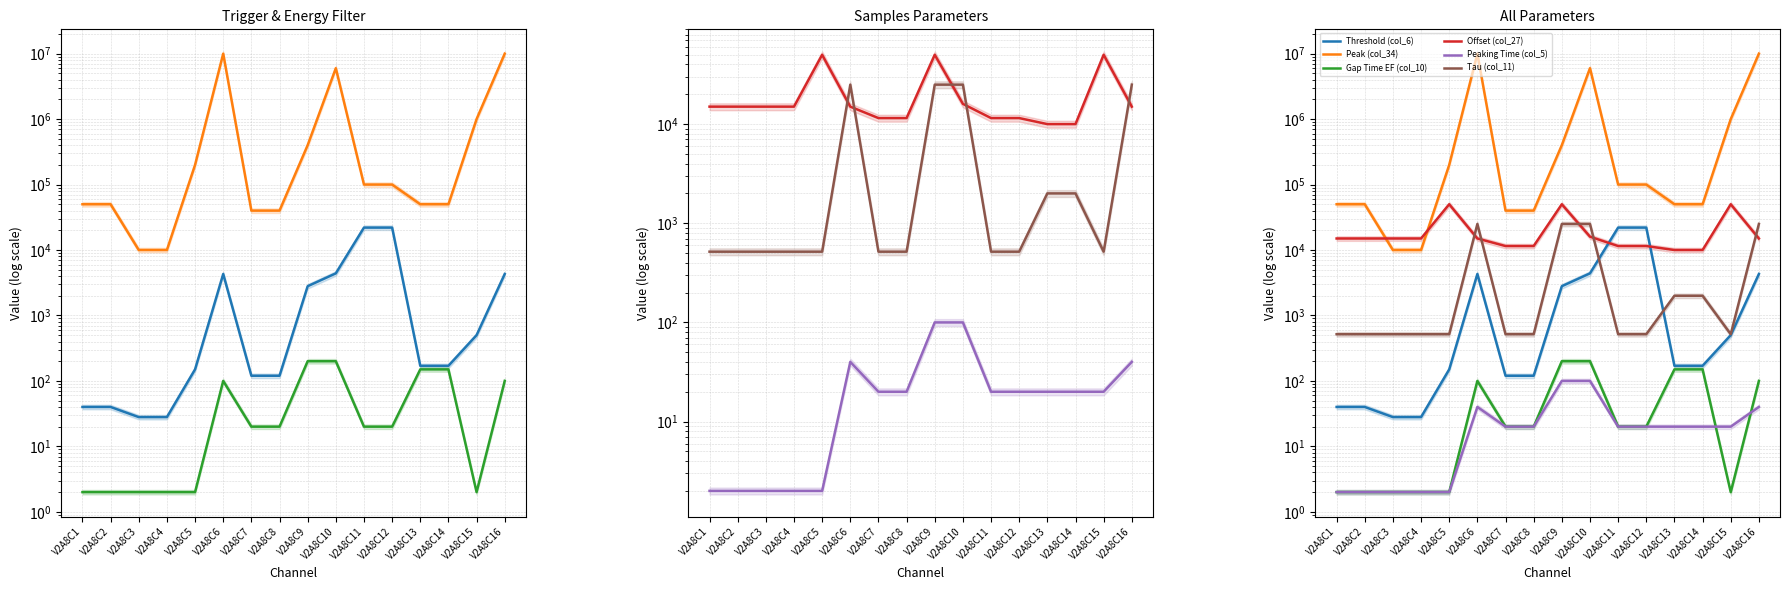

What is the sum of the Threshold (col_6) values at V2A8C9 and V2A8C16?

7100